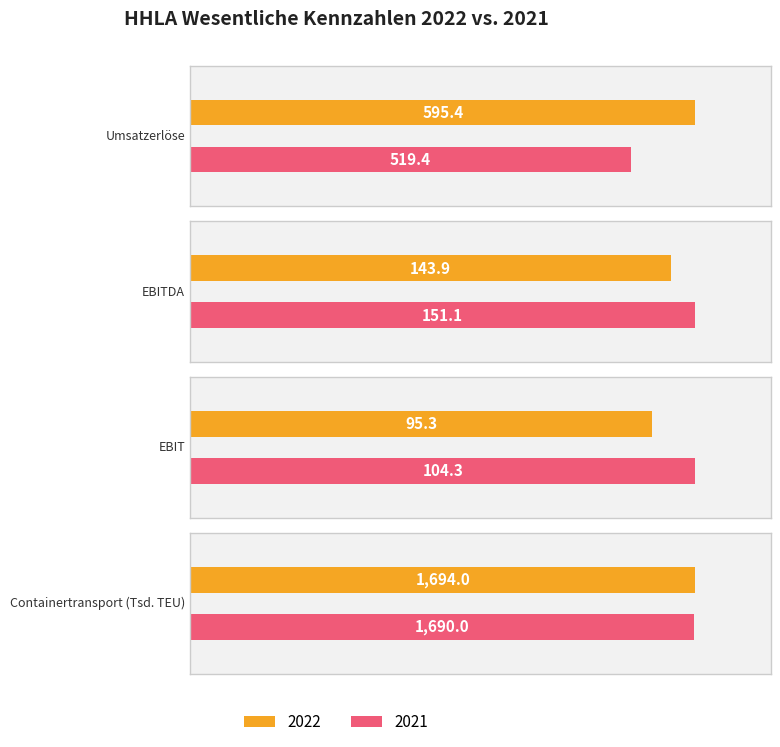

What are all the series names shown in the legend?

2022, 2021